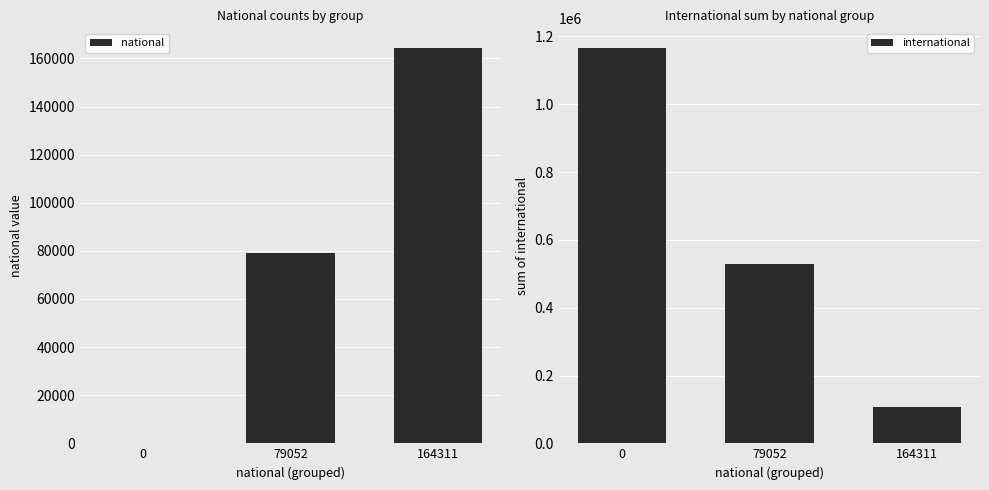

At which label is national closest to 82155?

79052